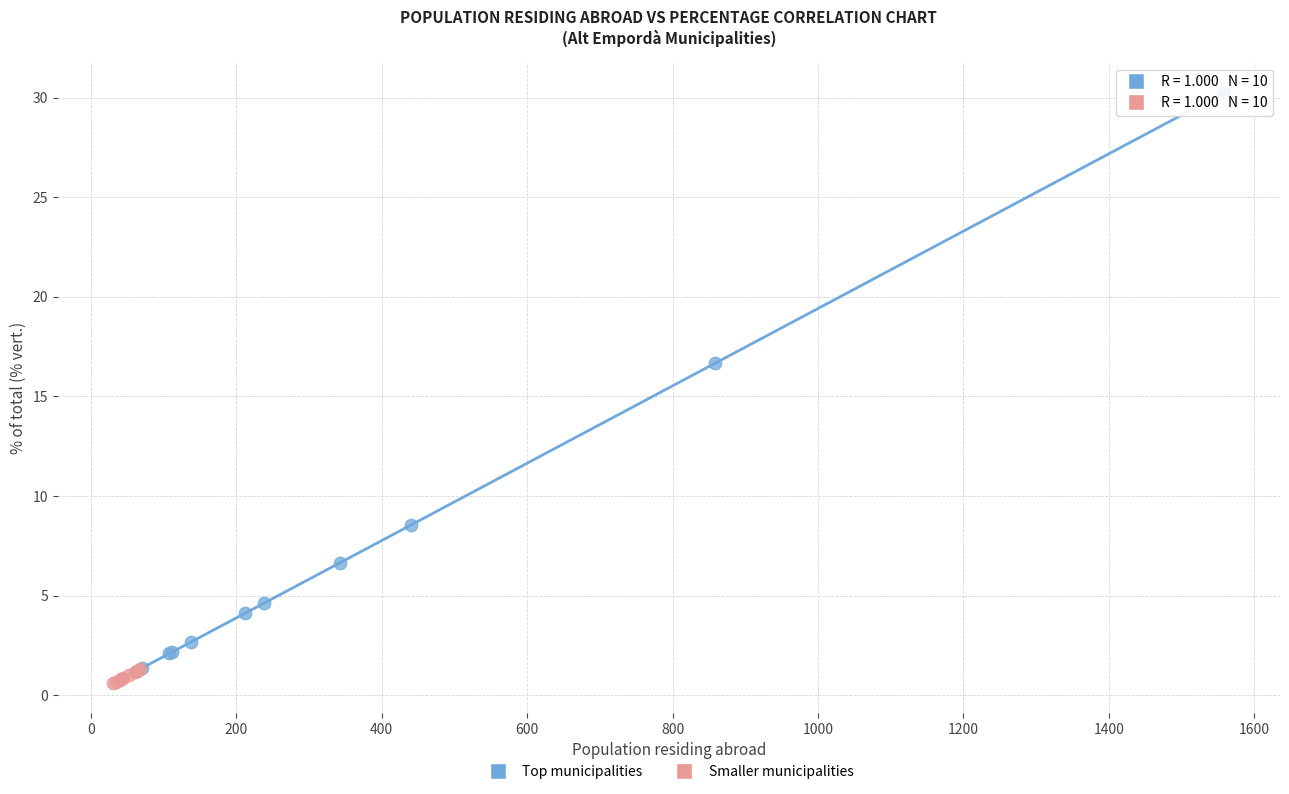

Which series contains the highest Y value?

Top municipalities